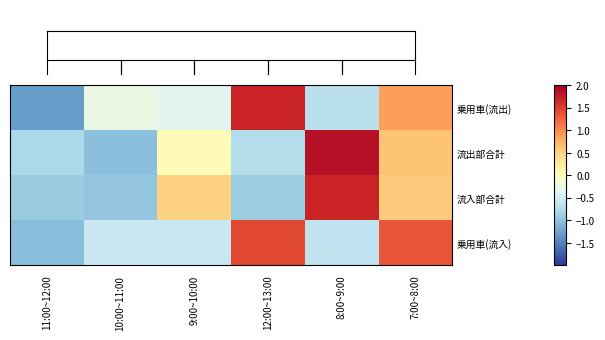

What is the difference between the maximum and minimum values in the 流出部合計 series?

2.9